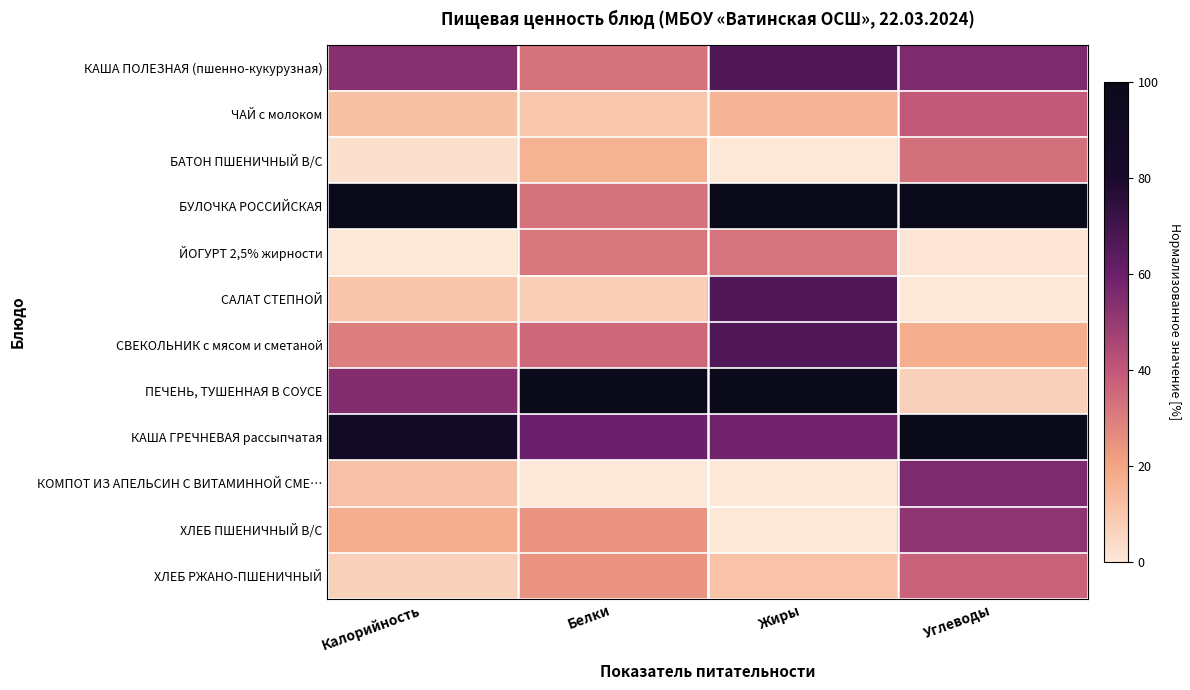

Rank the series by their maximum value, from lowest to highest.

ЙОГУРТ 2,5% жирности, БАТОН ПШЕНИЧНЫЙ В/С, ХЛЕБ РЖАНО-ПШЕНИЧНЫЙ, ЧАЙ с молоком, ХЛЕБ ПШЕНИЧНЫЙ В/С, КОМПОТ ИЗ АПЕЛЬСИН С ВИТАМИННОЙ СМЕ…, КАША ПОЛЕЗНАЯ (пшенно-кукурузная), САЛАТ СТЕПНОЙ, СВЕКОЛЬНИК с мясом и сметаной, КАША ГРЕЧНЕВАЯ рассыпчатая, БУЛОЧКА РОССИЙСКАЯ, ПЕЧЕНЬ, ТУШЕННАЯ В СОУСЕ